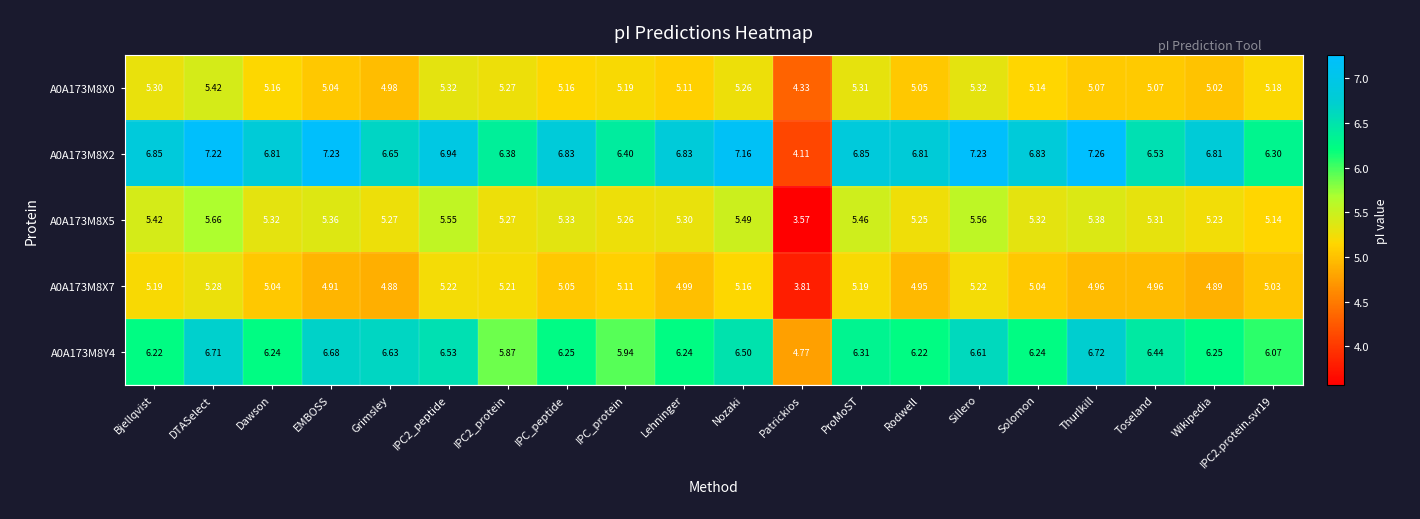

At which category is the sum across all series the highest?

DTASelect